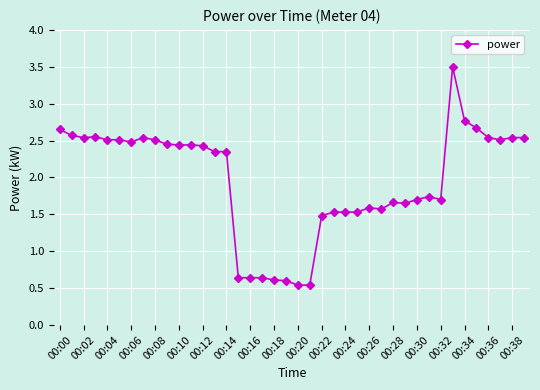

What is the greatest value displayed?

3.5